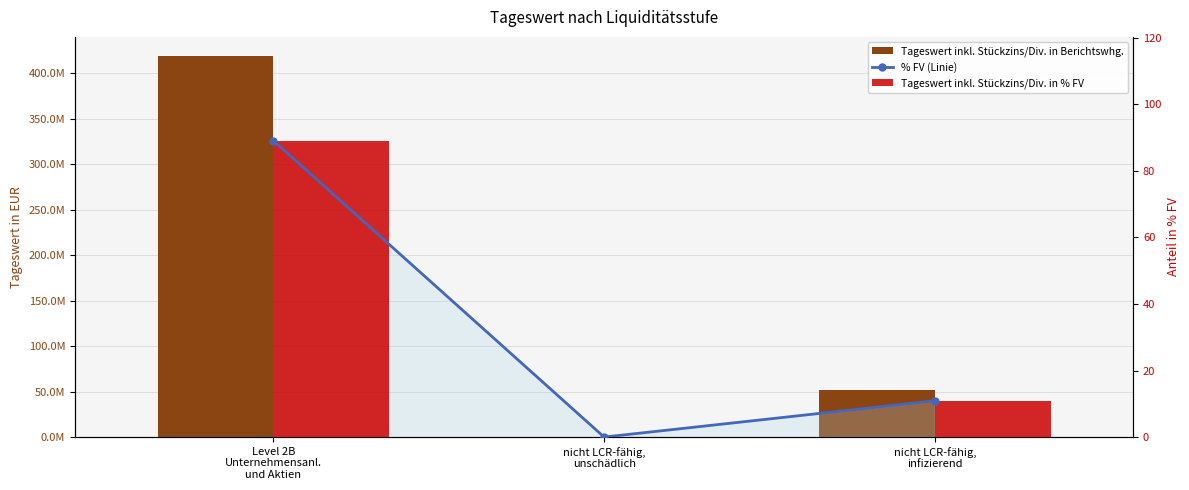

The value of Tageswert inkl. Stückzins/Div. in % FV at nicht LCR-fähig,
infizierend is 15.9. True or false?

False